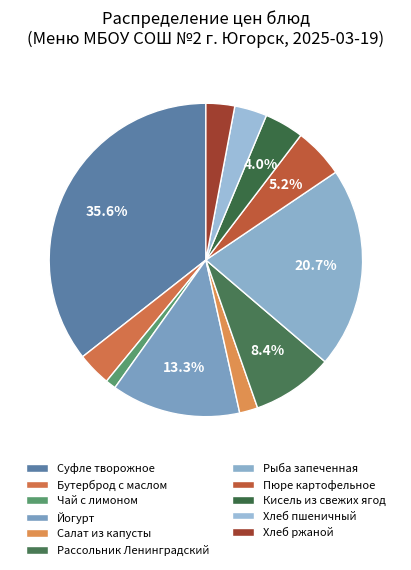

How many segments does this pie chart have?

11